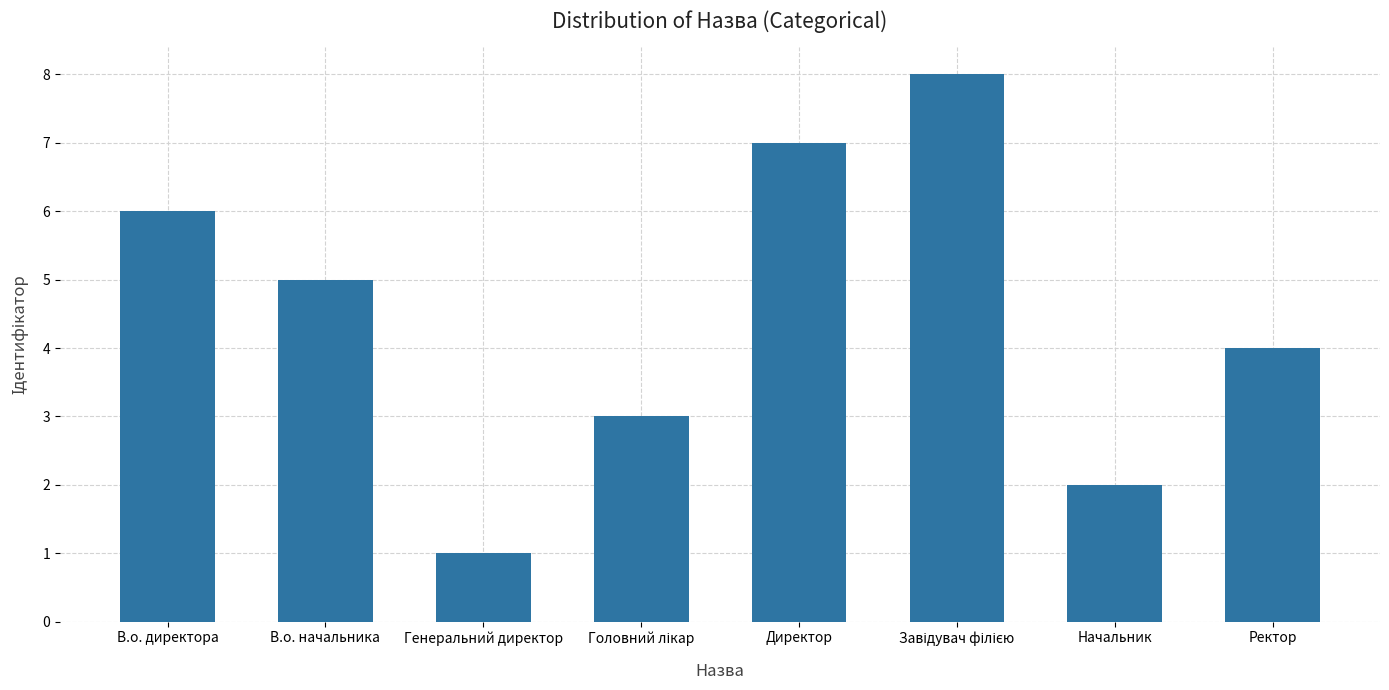

Does the chart contain stacked bars?

No